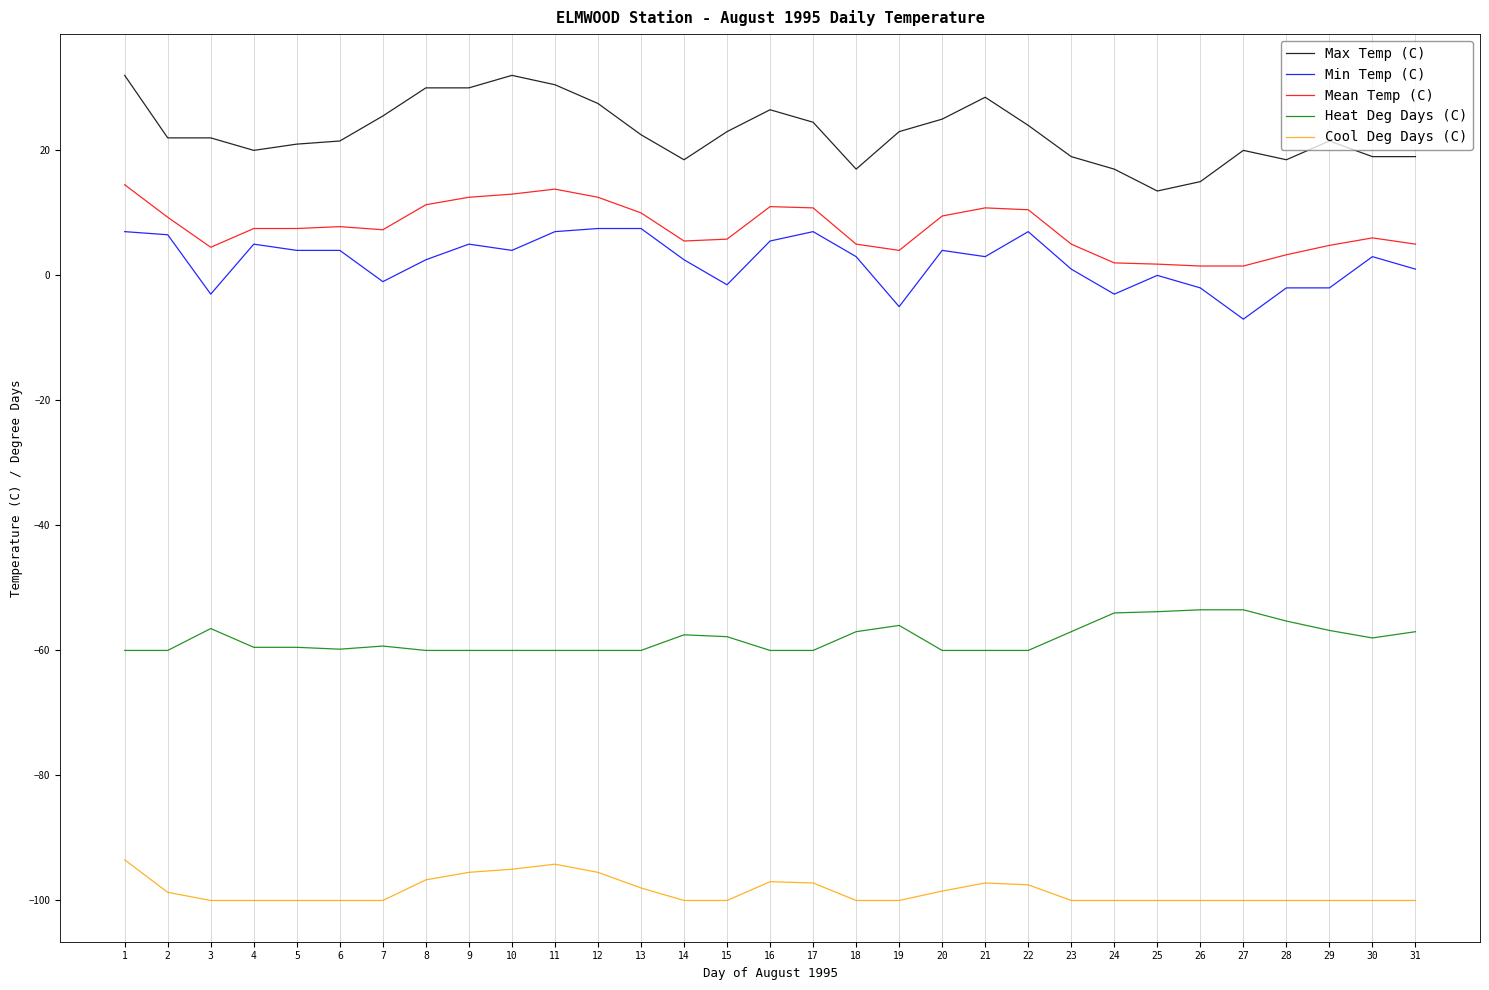

True or false: Heat Deg Days (C) and Min Temp (C) cross at least once.

False